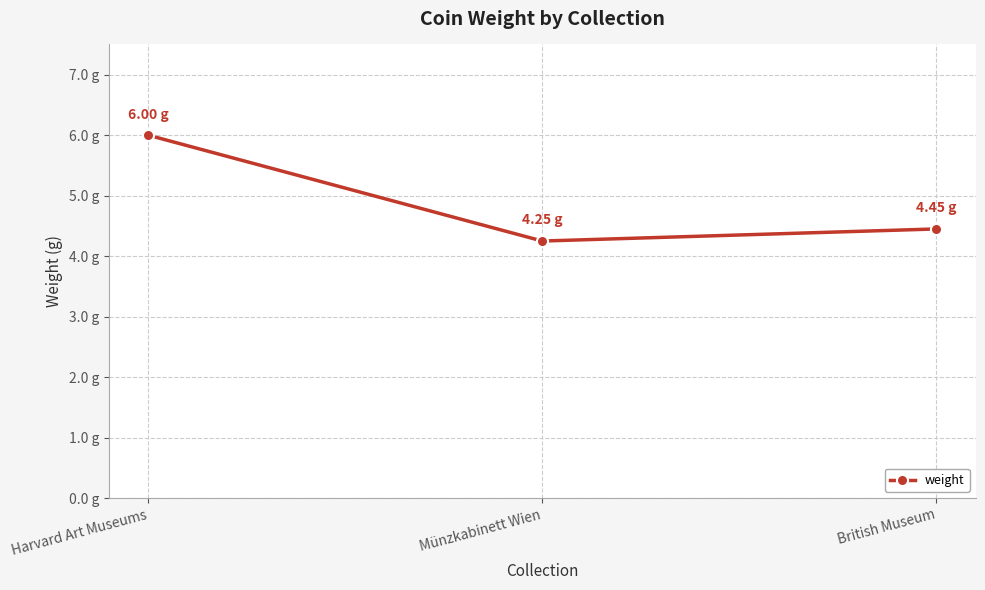

Count the number of categories in the chart.

3